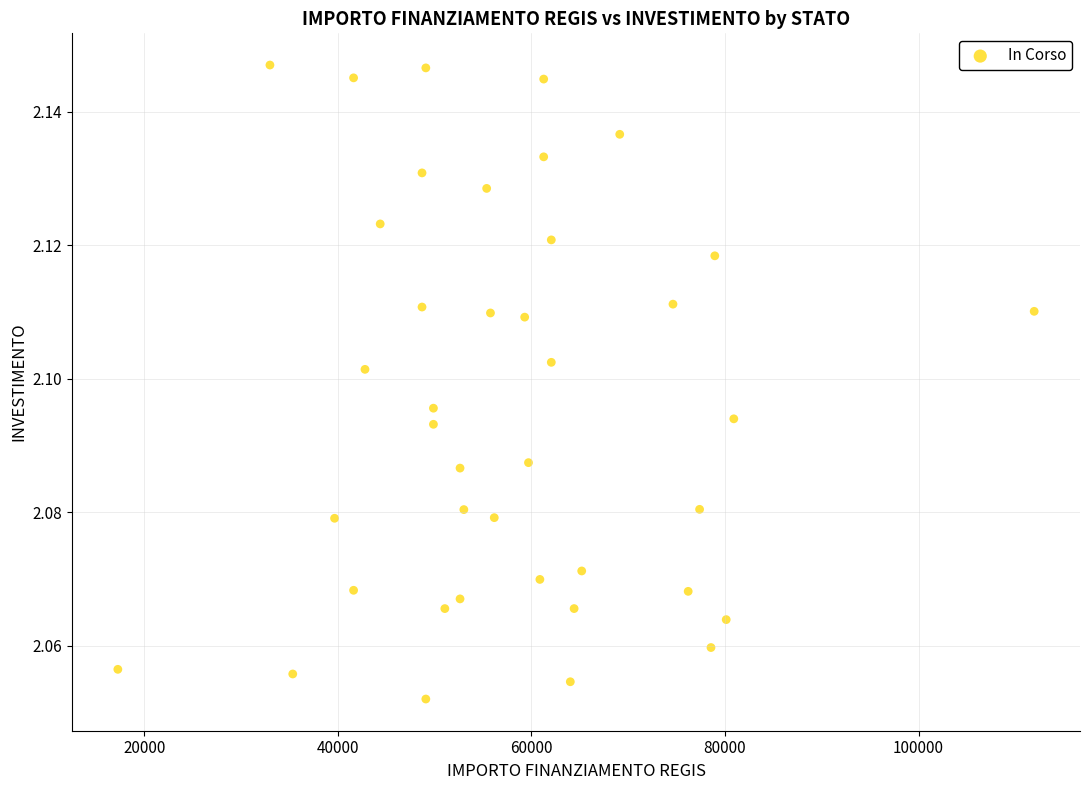

What is the range of X values (max minus min)?

94665.7